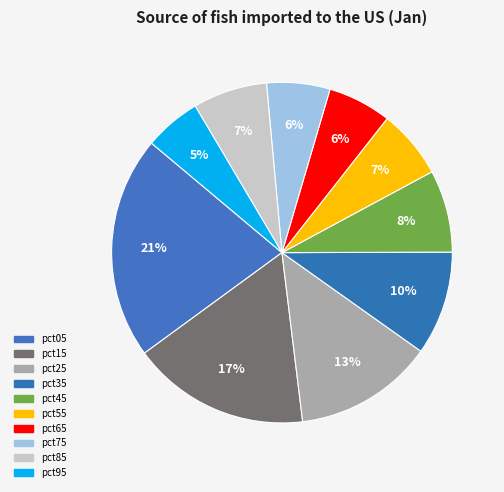

Which category has the smallest portion of the pie?

pct95